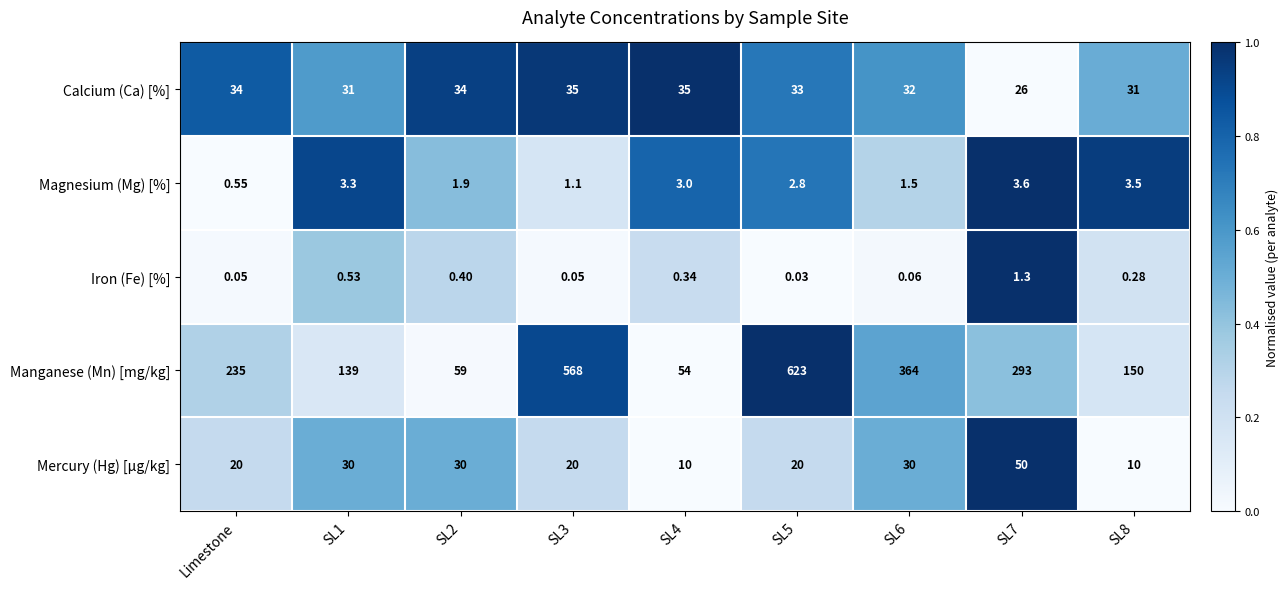

Rank the series by their maximum value, from highest to lowest.

Manganese (Mn) [mg/kg], Mercury (Hg) [μg/kg], Calcium (Ca) [%], Magnesium (Mg) [%], Iron (Fe) [%]